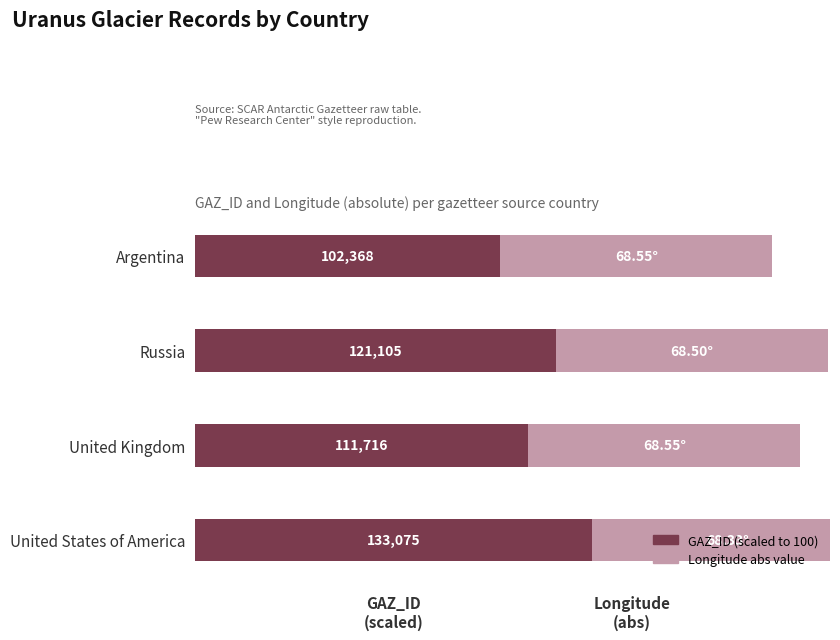

At Argentina, list the series in order from largest to smallest.

GAZ_ID (scaled), Longitude (abs)